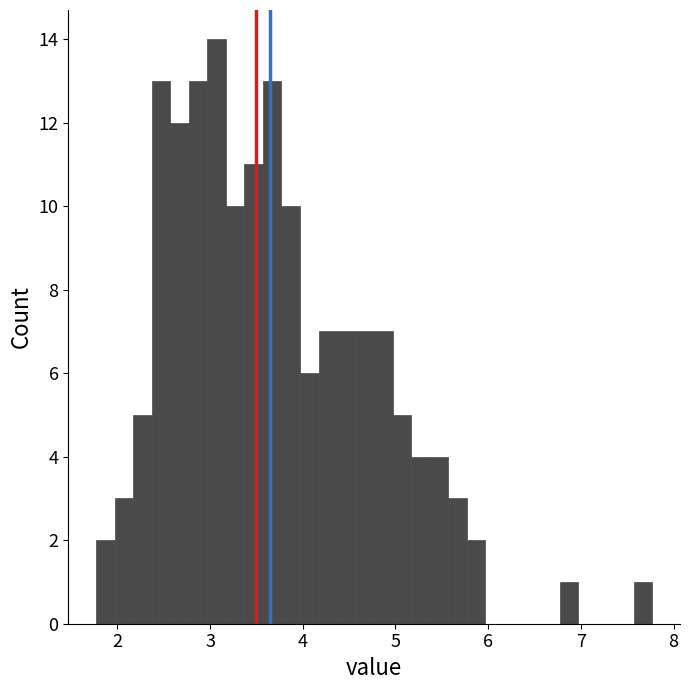

Around what value on the x-axis is the tallest bar? Give the approximate position of its centre, as read against the axis.

3.1